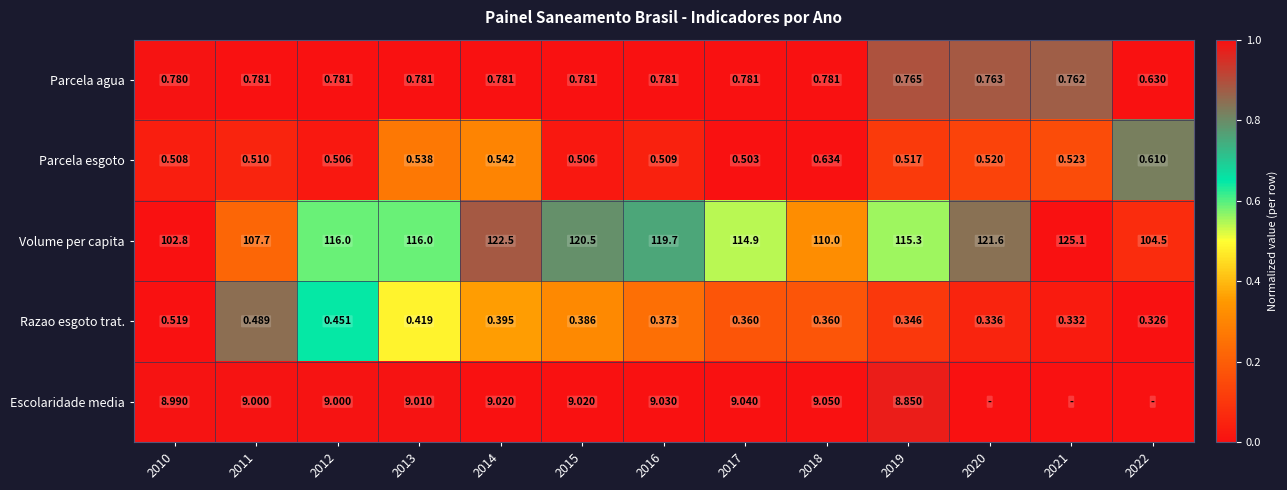

What is the total value across all series at 2017?

125.6